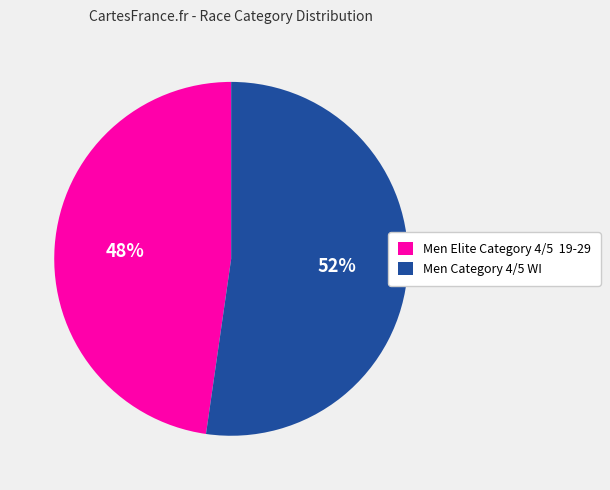

Combined, do Men Elite Category 4/5 19-29 and Men Category 4/5 WI account for over 50%?

Yes